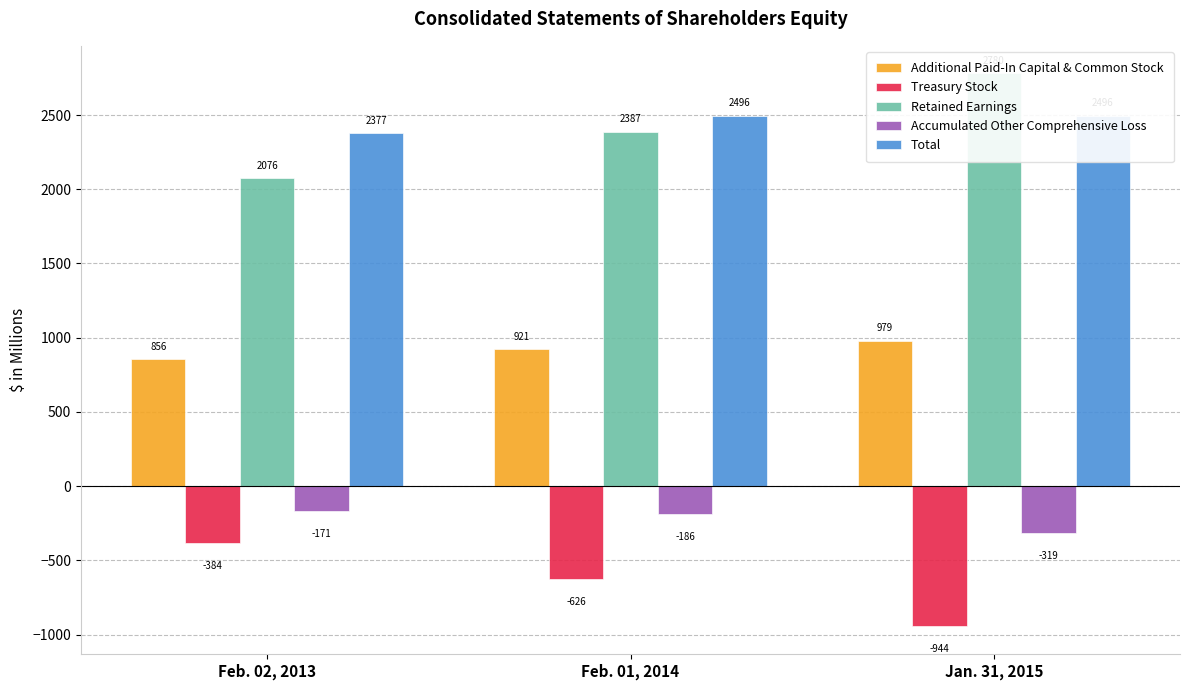

What is the difference between the Total values at Feb. 01, 2014 and Feb. 02, 2013?

119